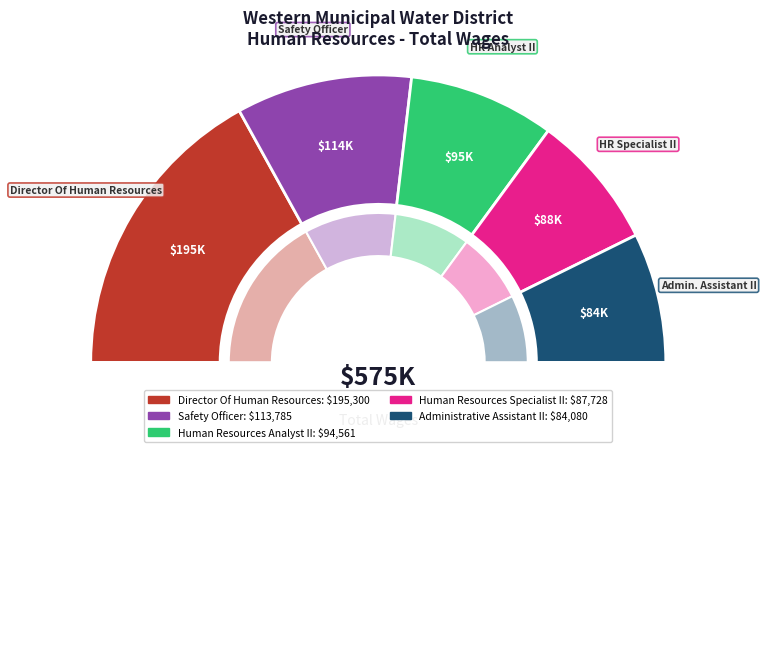

Which category has the biggest portion of the pie?

Director Of Human Resources